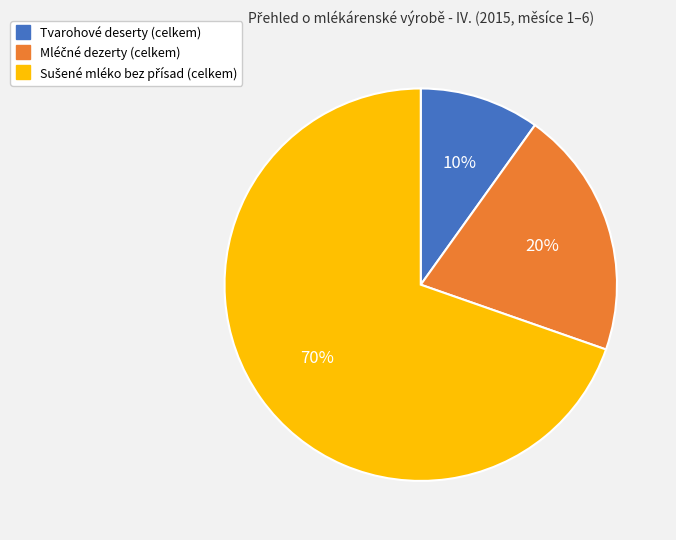

How many segments does this pie chart have?

3